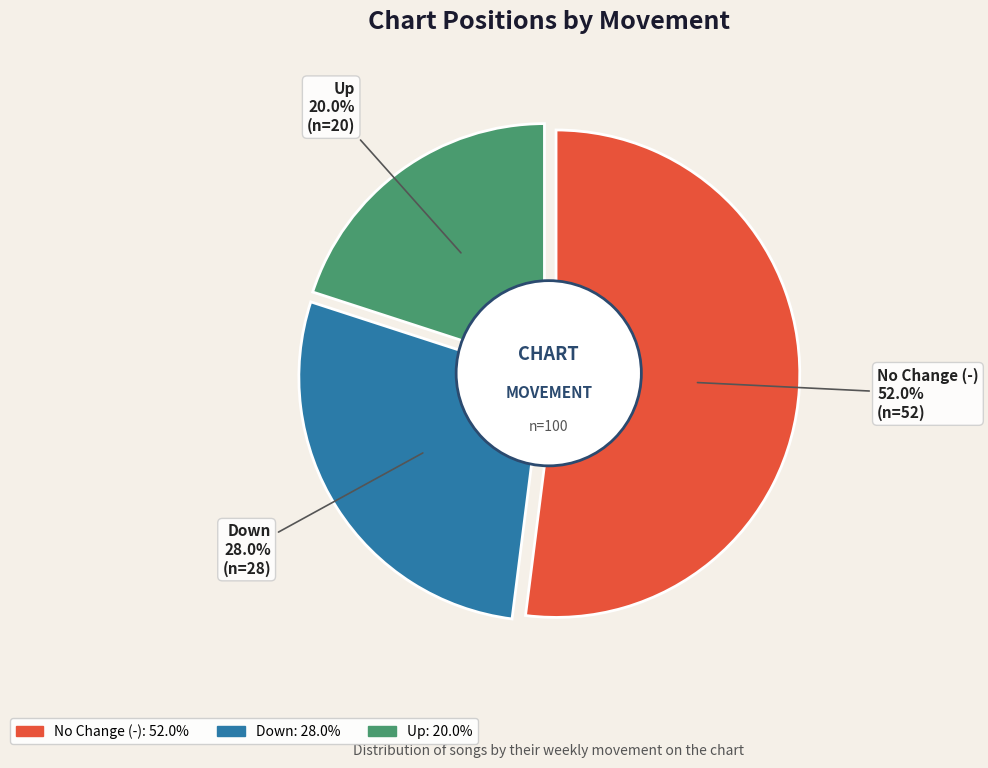

Count the number of slices in the pie.

3